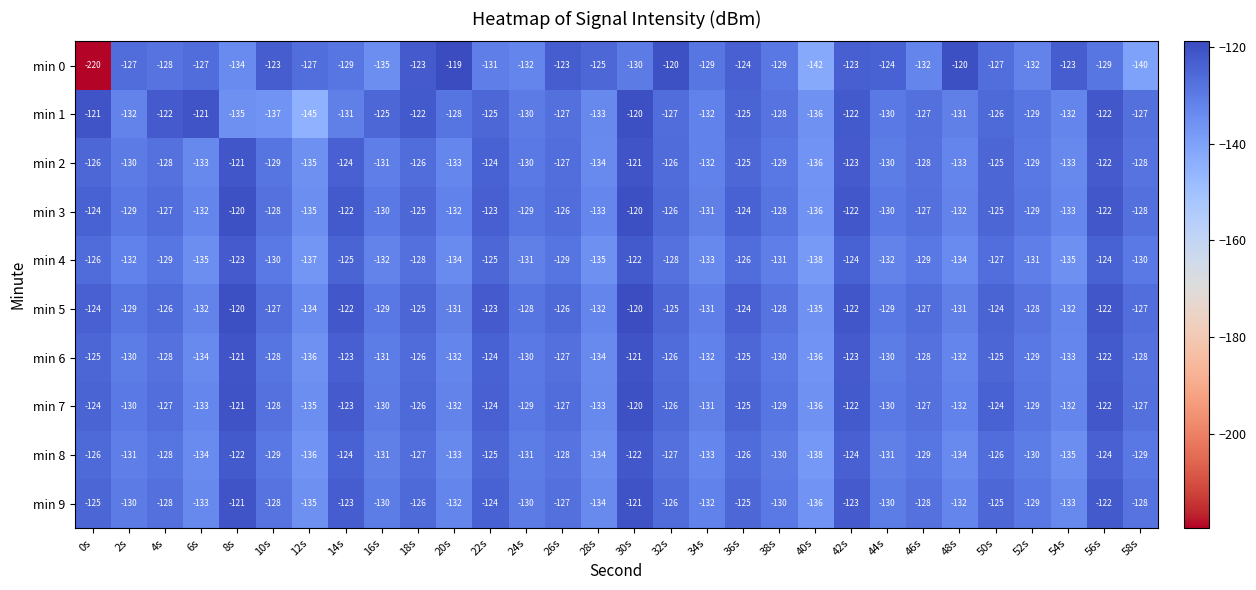

What is the greatest value displayed?

-119